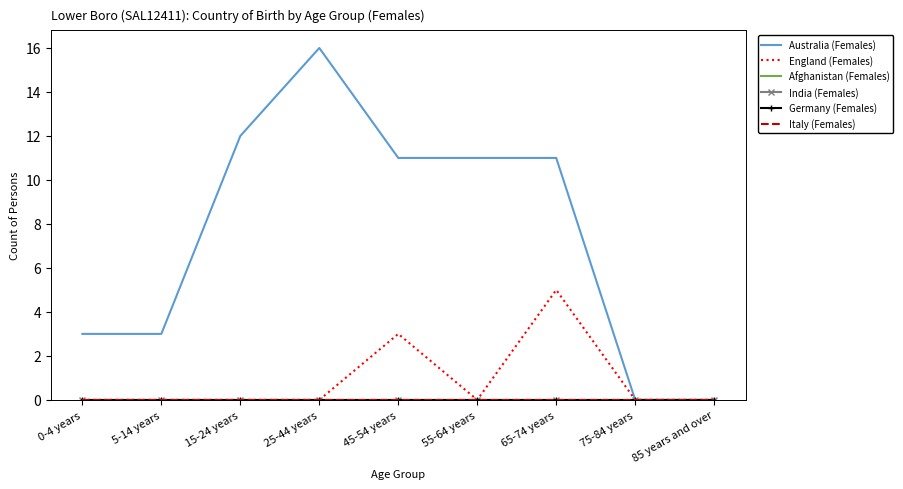

At how many categories does at least one series exceed 1?

7